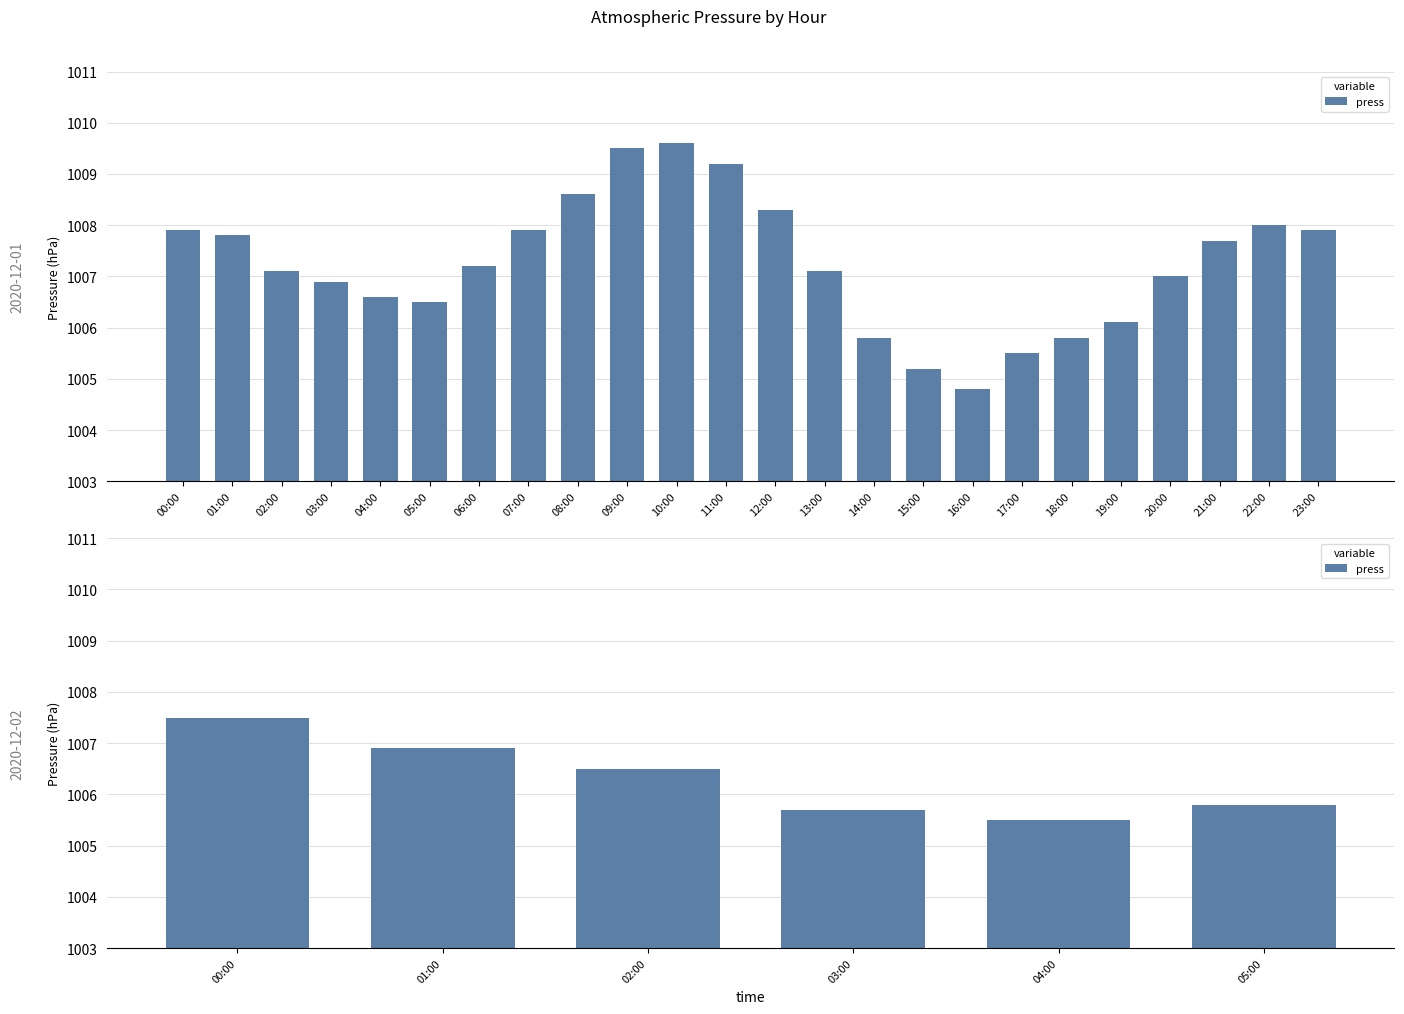

What value does the data have at 04:00?

1005.5